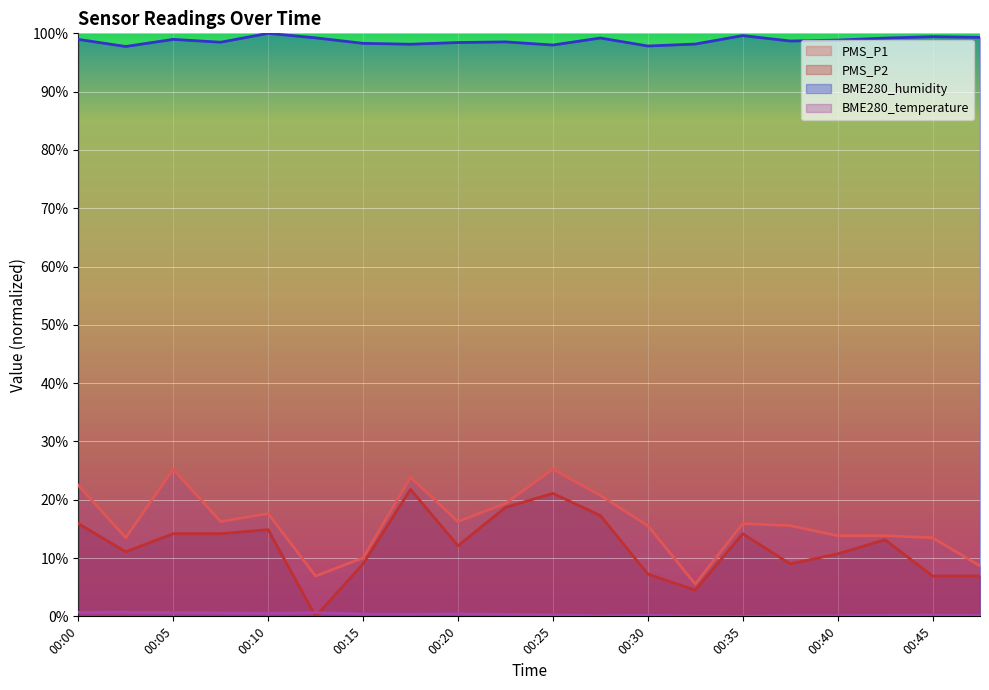

Reading left to right, what are all the values shown in this chart?

PMS_P1: 00:00=22.5	00:03=13.5	00:05=25.2	00:08=16.3	00:10=17.6	00:13=6.9	00:15=10.0	00:18=23.9	00:20=16.3	00:22=19.4	00:25=25.2	00:27=20.7	00:30=15.6	00:32=5.5	00:35=15.9	00:37=15.6	00:40=13.8	00:42=13.8	00:45=13.5	00:47=8.6
PMS_P2: 00:00=15.9	00:03=11.1	00:05=14.2	00:08=14.2	00:10=14.9	00:13=0.0	00:15=9.0	00:18=21.8	00:20=12.1	00:22=18.7	00:25=21.1	00:27=17.3	00:30=7.3	00:32=4.5	00:35=14.2	00:37=9.0	00:40=10.7	00:42=13.1	00:45=6.9	00:47=6.9
BME280_humidity: 00:00=99.0	00:03=97.7	00:05=99.0	00:08=98.5	00:10=100.0	00:13=99.2	00:15=98.3	00:18=98.1	00:20=98.4	00:22=98.5	00:25=98.0	00:27=99.2	00:30=97.8	00:32=98.2	00:35=99.6	00:37=98.7	00:40=98.8	00:42=99.2	00:45=99.4	00:47=99.3
BME280_temperature: 00:00=0.7	00:03=0.7	00:05=0.7	00:08=0.6	00:10=0.5	00:13=0.7	00:15=0.4	00:18=0.4	00:20=0.4	00:22=0.4	00:25=0.3	00:27=0.1	00:30=0.2	00:32=0.0	00:35=0.0	00:37=0.1	00:40=0.1	00:42=0.2	00:45=0.2	00:47=0.2